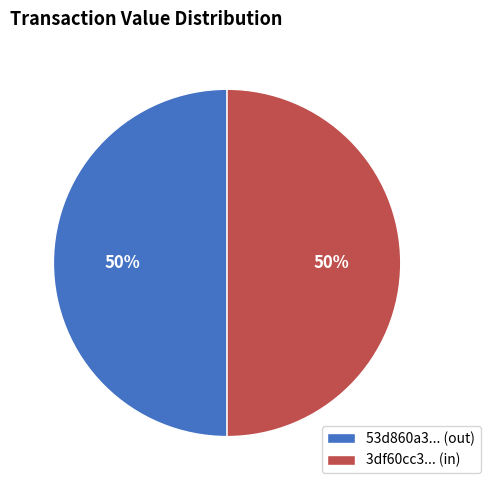

How many slices are in this pie chart?

2